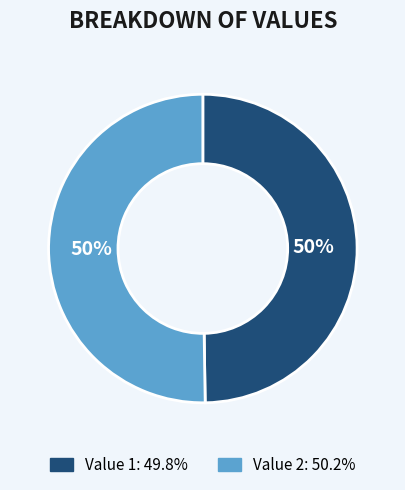

How many segments does this pie chart have?

2